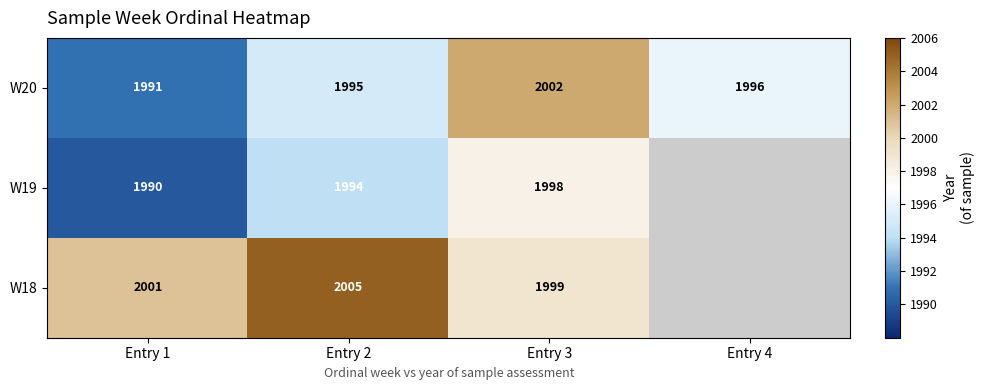

Is the value of W20 at Entry 4 greater than the value of W19 at Entry 1?

Yes